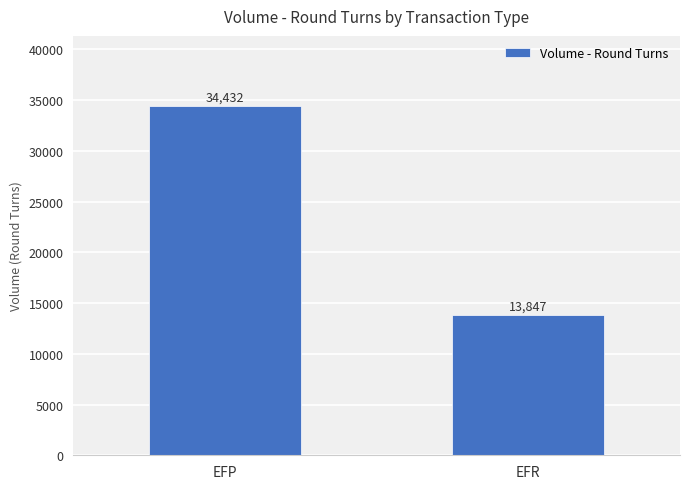

True or false: the data shows 34432 at EFP.

True